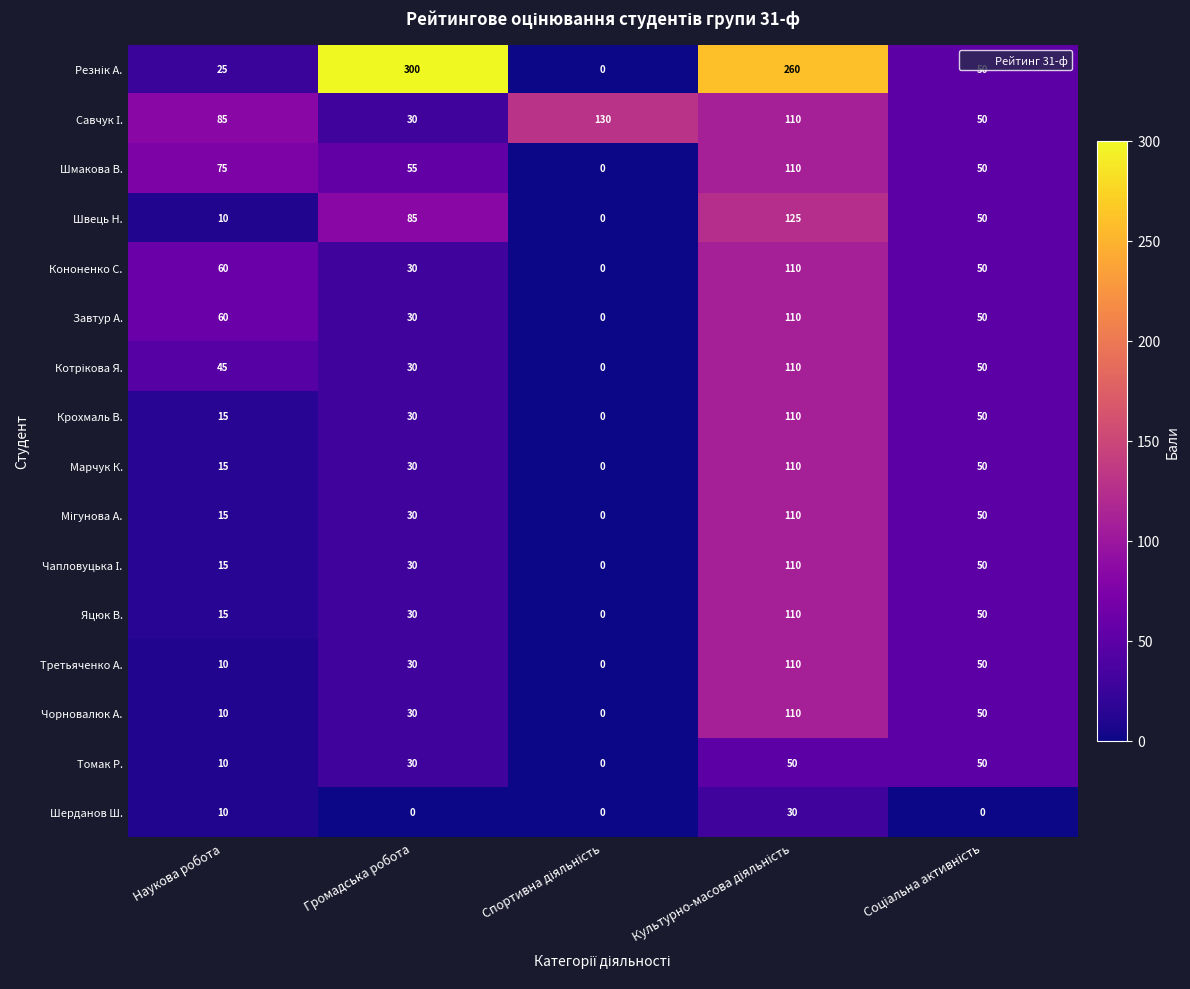

The Шмакова В. series shows 45 at Наукова робота. True or false?

False